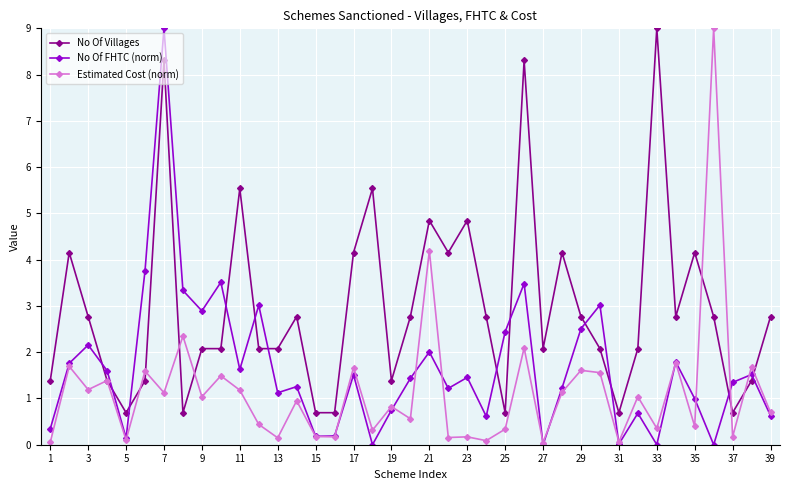

True or false: No Of FHTC (norm) has more than 1 points higher than both neighbors.

True